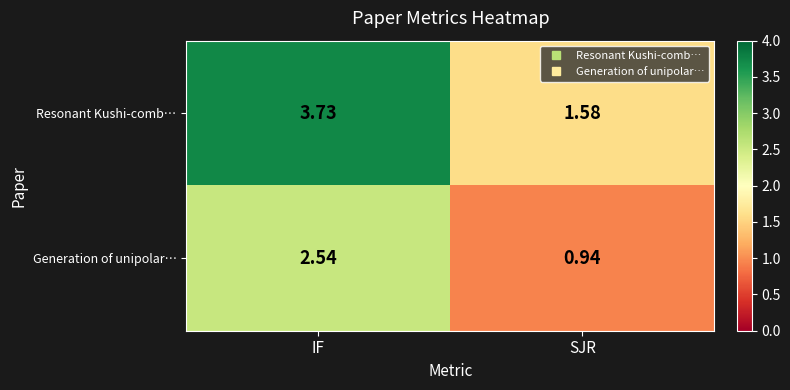

How many distinct data groups are displayed?

2